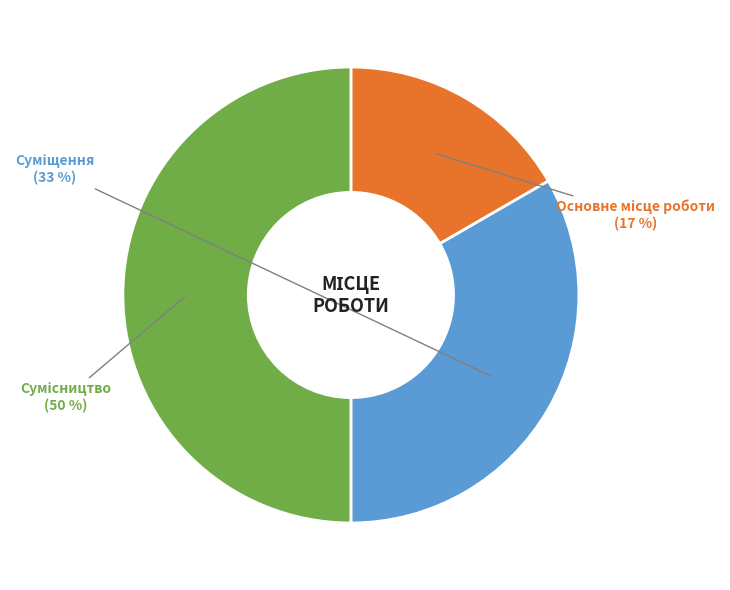

To the nearest percent, what is the difference between the largest and smallest slice percentages?

33%